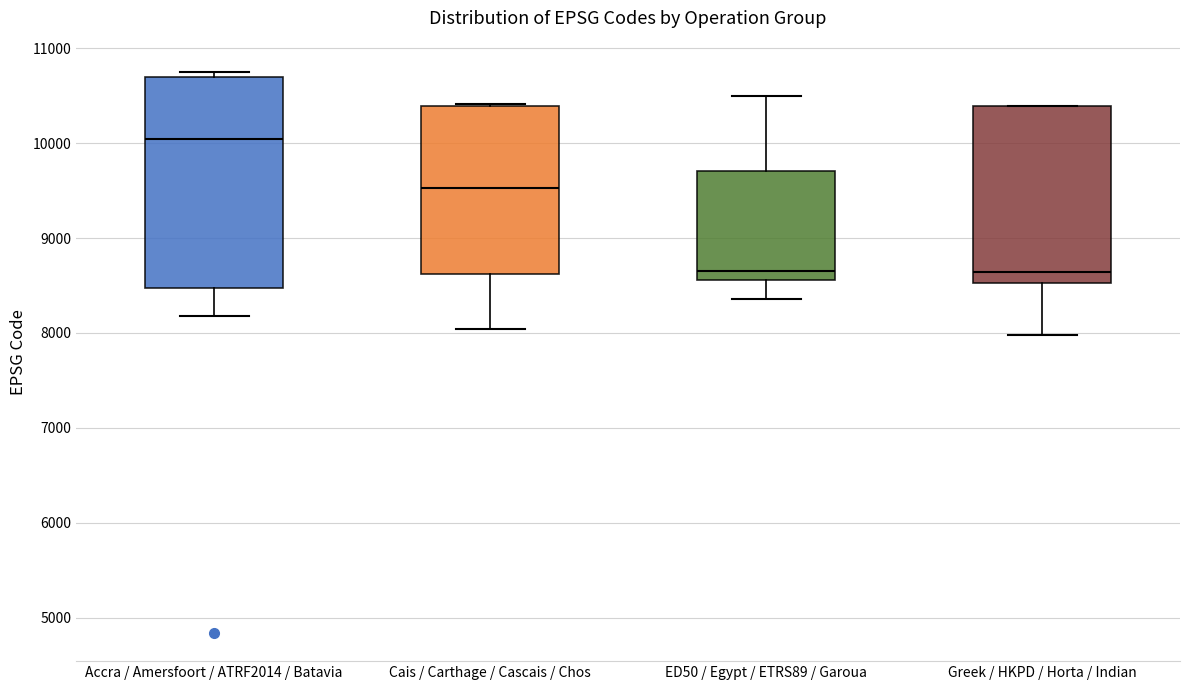

Reading left to right, transcribe this box plot: for each box, give where its median line is, the range the box spans, and where its two whiskers end, as read against the y-axis. The values are not printed on the chart, so give them approximately, as read against the axis.

Accra / Amersfoort / ATRF2014 / Batavia: median 10000, box 8500 to 10700, whiskers 8200 to 10800
Cais / Carthage / Cascais / Chos: median 9500, box 8600 to 10400, whiskers 8000 to 10400
ED50 / Egypt / ETRS89 / Garoua: median 8700, box 8600 to 9700, whiskers 8400 to 10500
Greek / HKPD / Horta / Indian: median 8600, box 8500 to 10400, whiskers 8000 to 10400